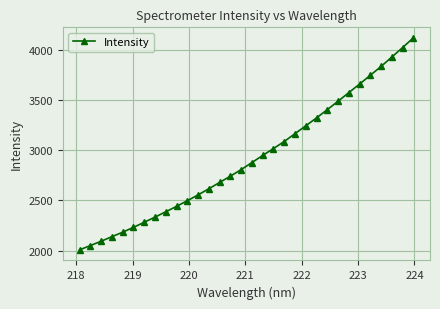

What is the sum of all values?

93446.6